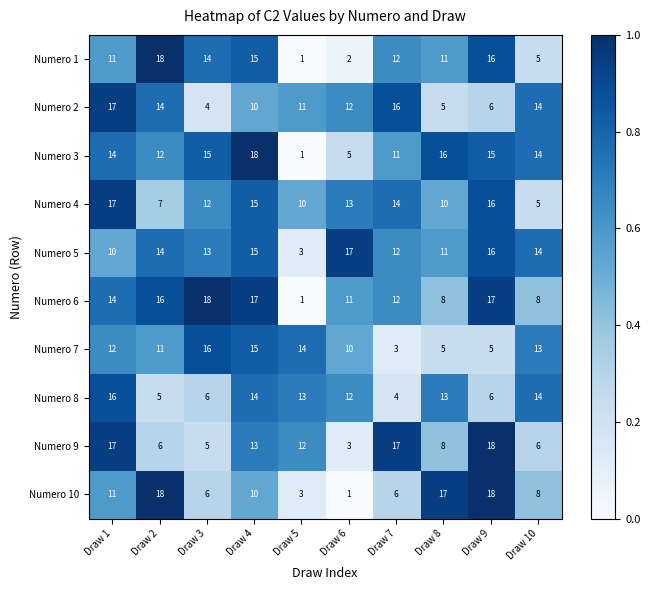

How many distinct data groups are displayed?

10